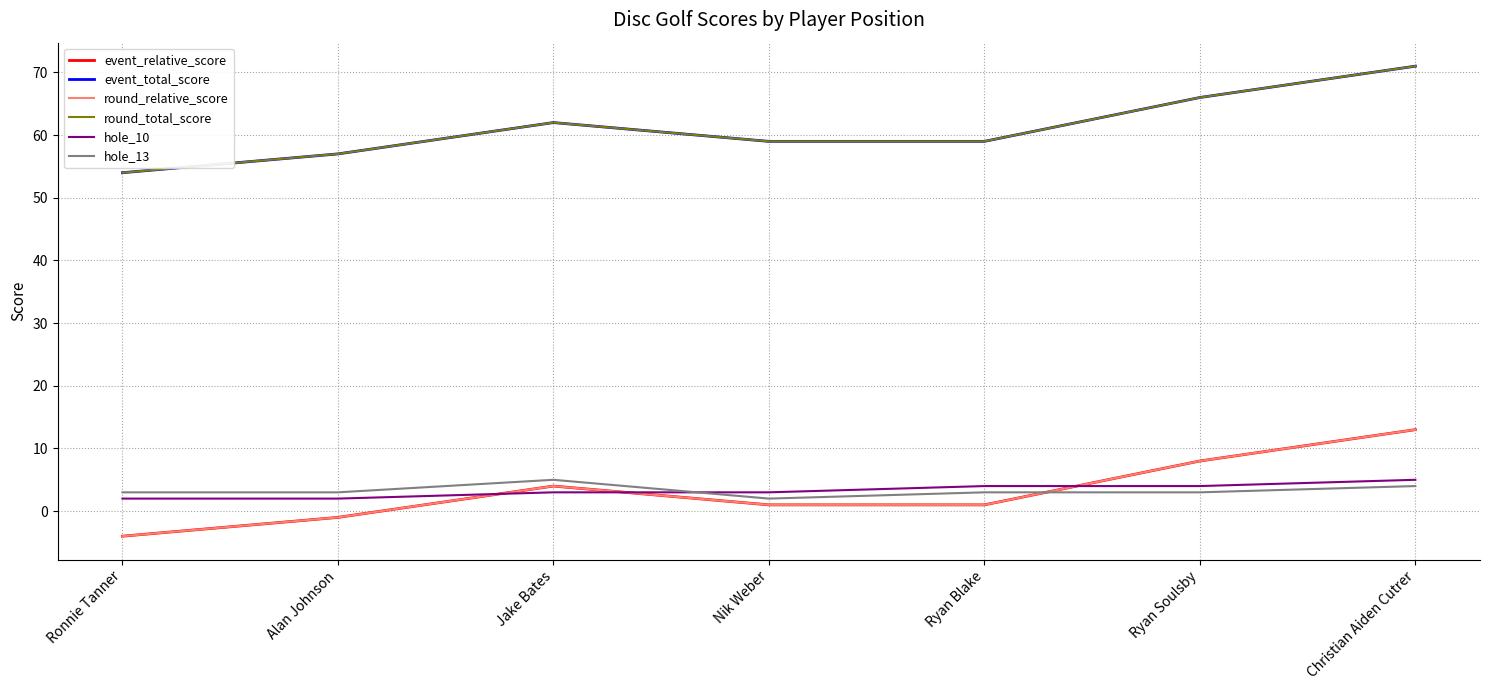

True or false: round_total_score and round_relative_score cross at least once.

False